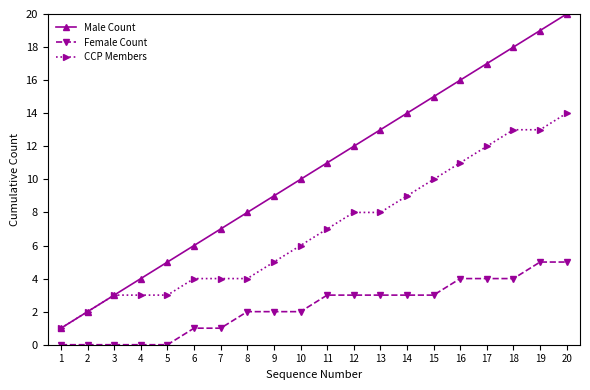

Which category has the highest value across all series?

20